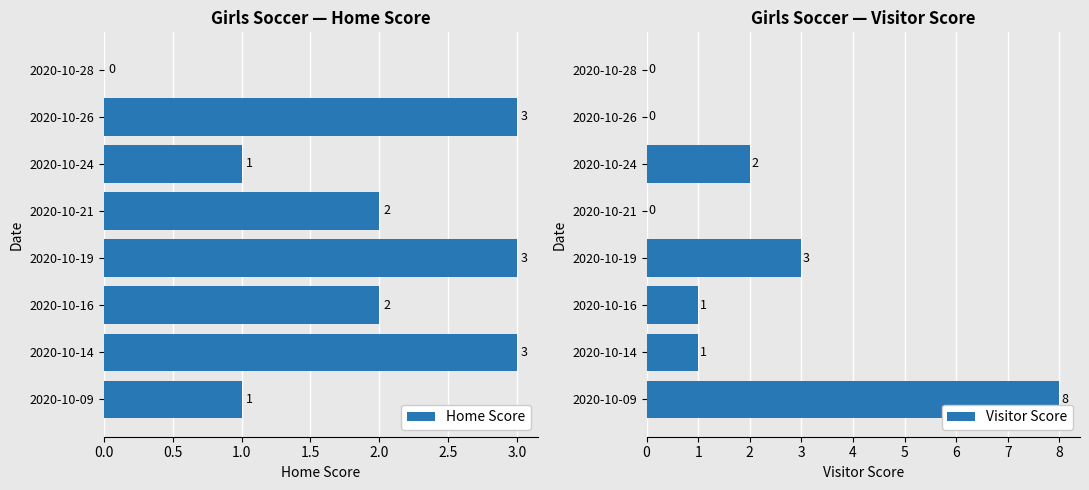

How many values in the Visitor Score series exceed 1?

3